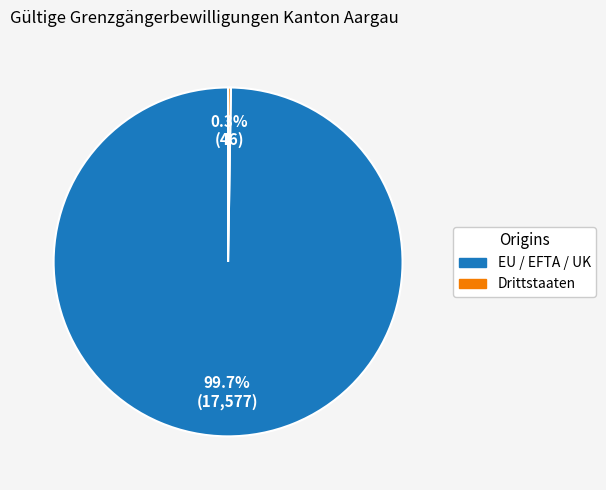

Is there a majority slice in this chart?

Yes